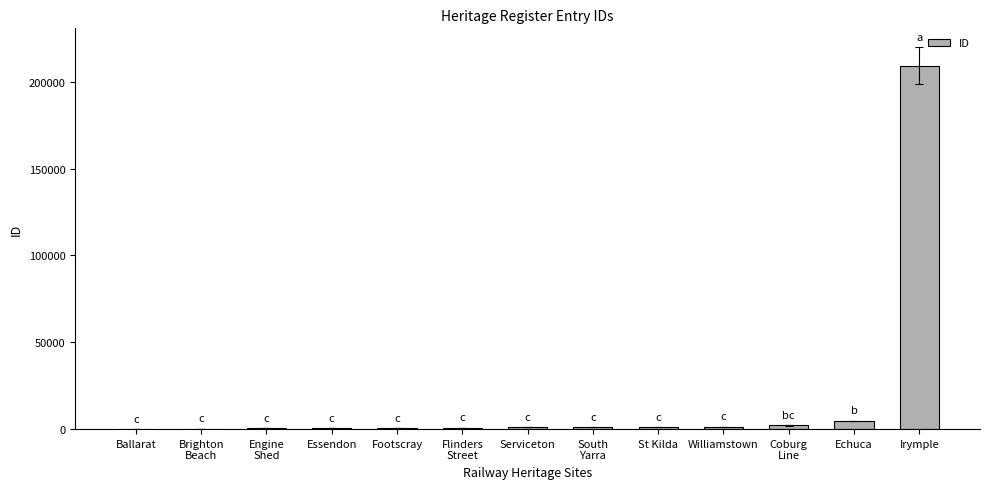

What is the greatest value displayed?

209373